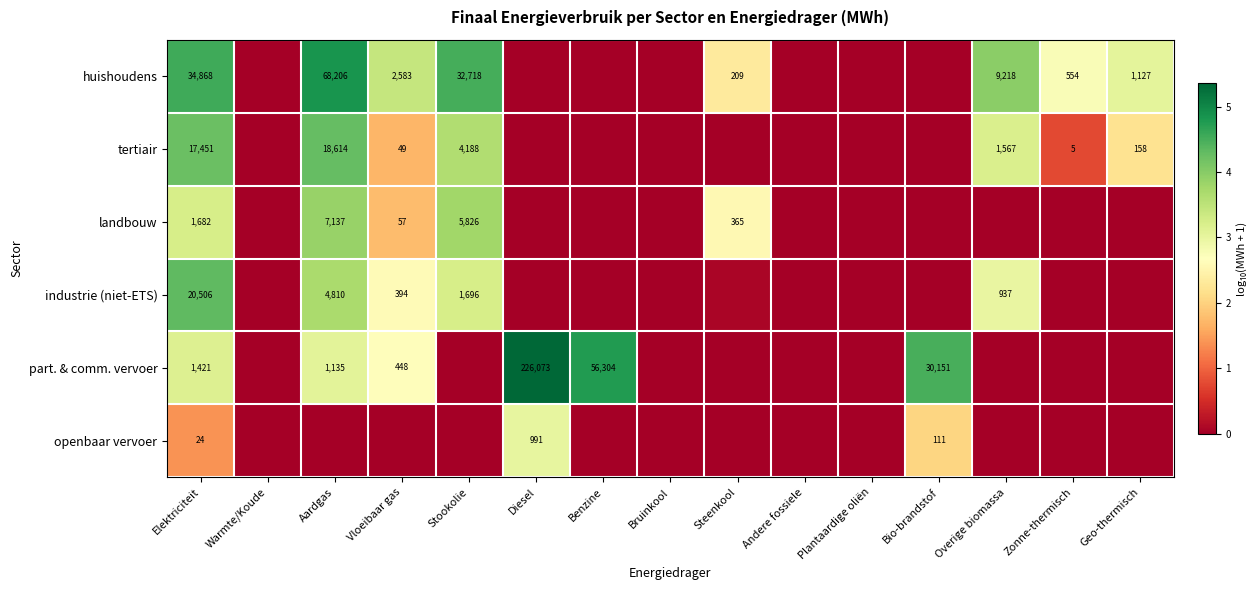

Which has a higher value, Vloeibaar gas or Stookolie?

Stookolie